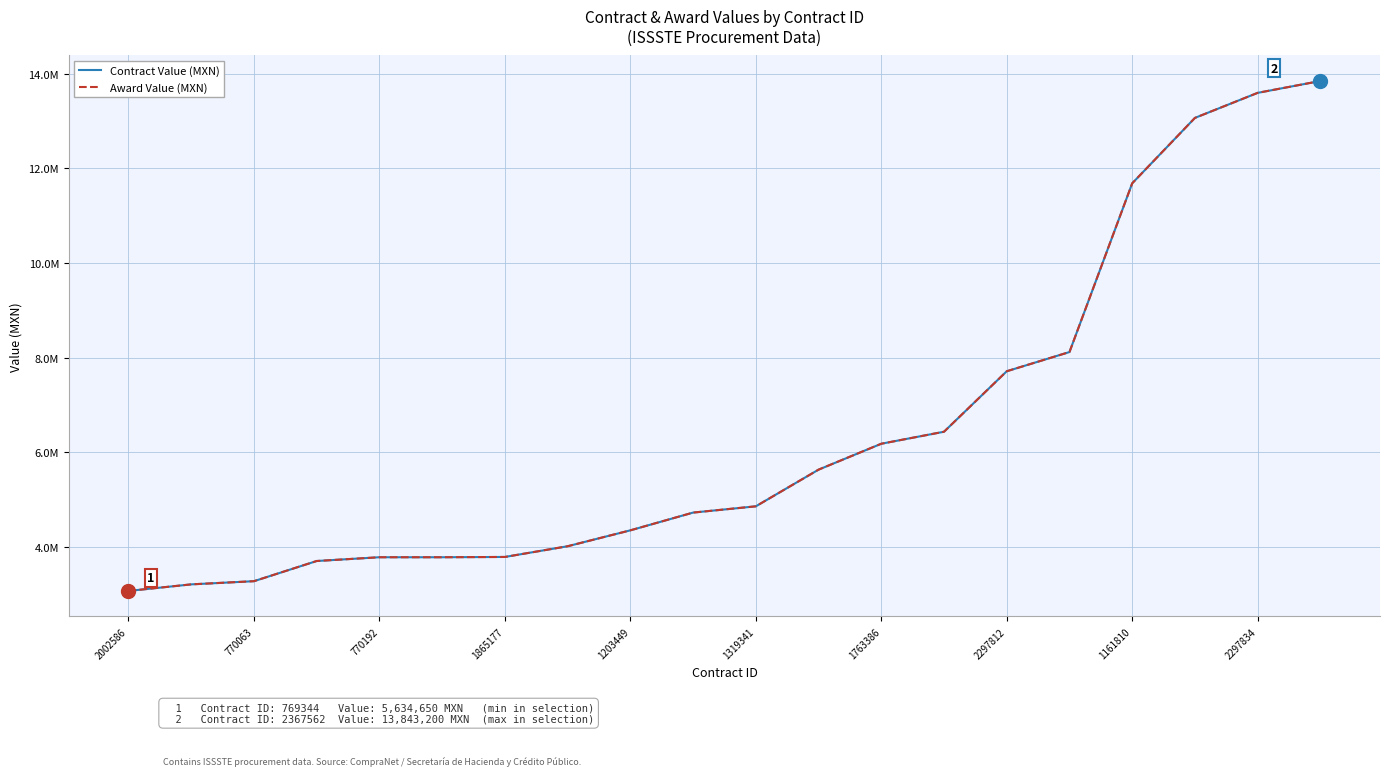

Does the chart display data point markers on the line(s)?

No